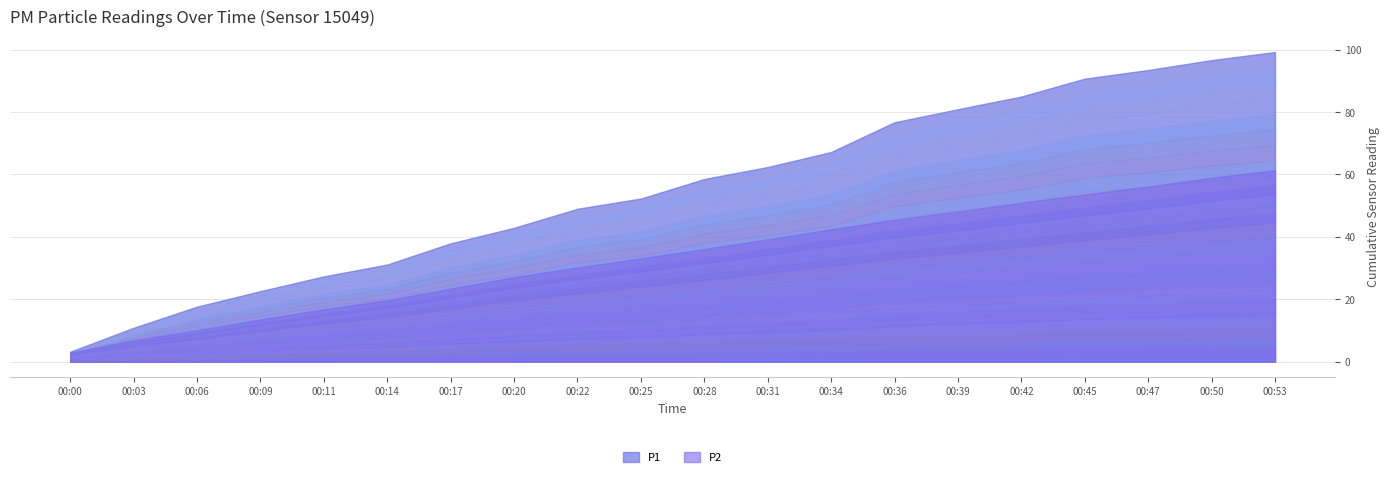

How many lines are shown in the chart?

2